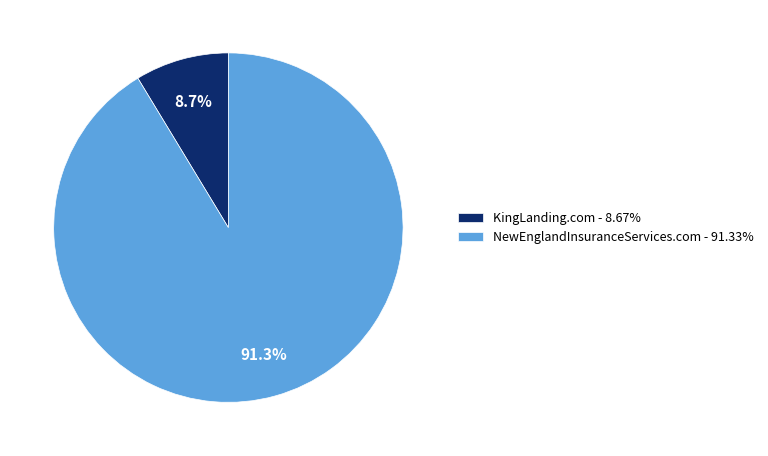

What percentage is the KingLanding.com slice, to the nearest percent?

9%